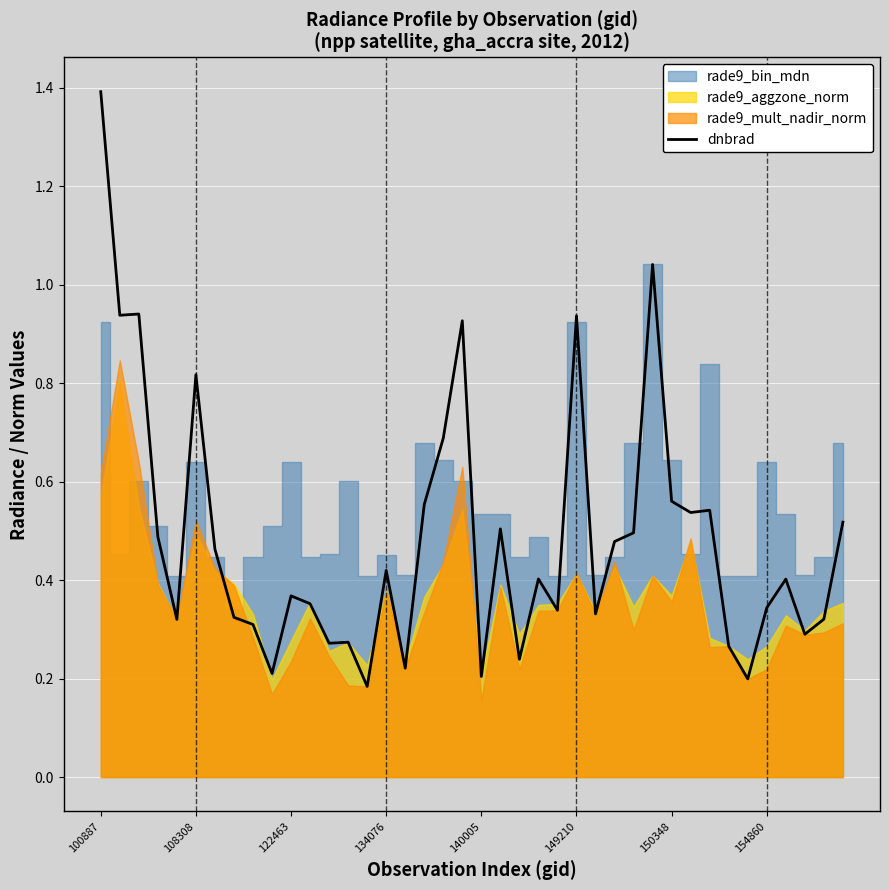

How many lines are shown in the chart?

1